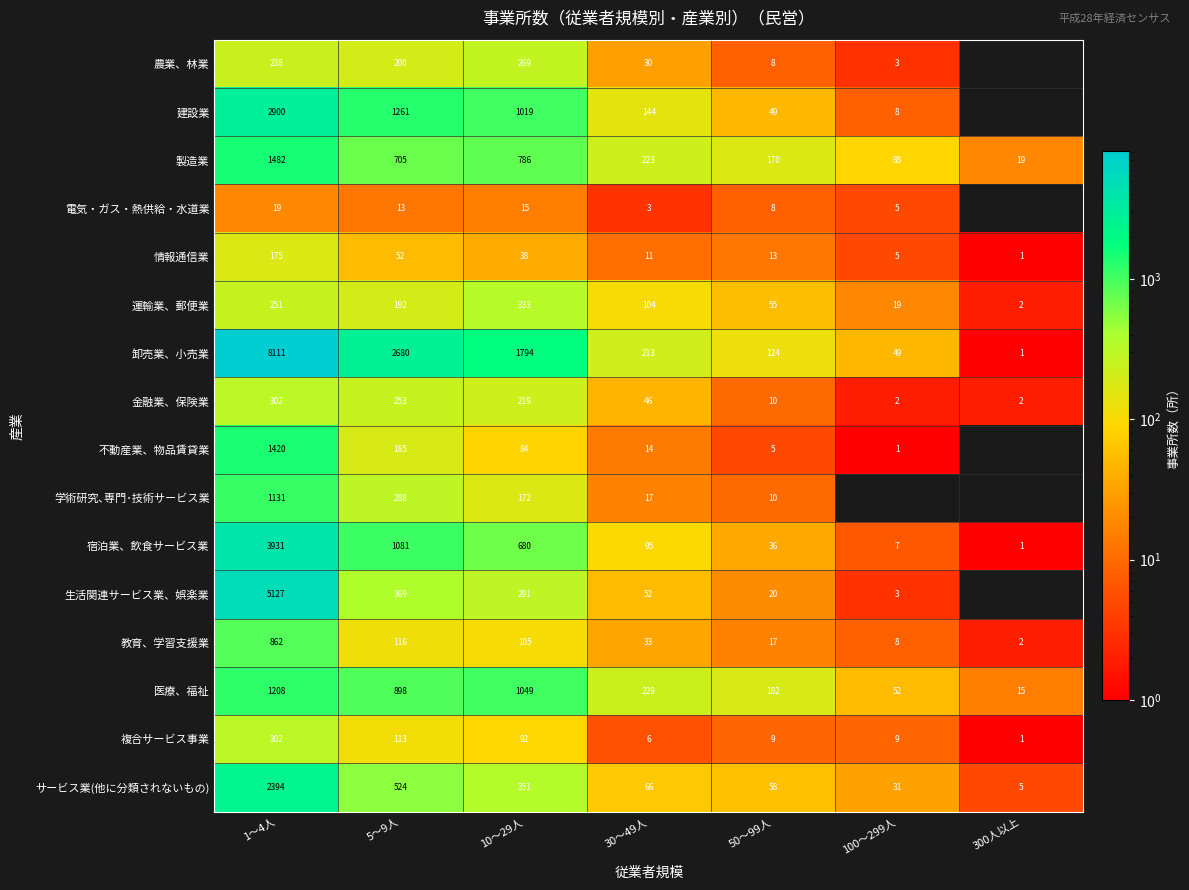

True or false: 生活関連サービス業、娯楽業 has a value of 1 at 100～299人.

False